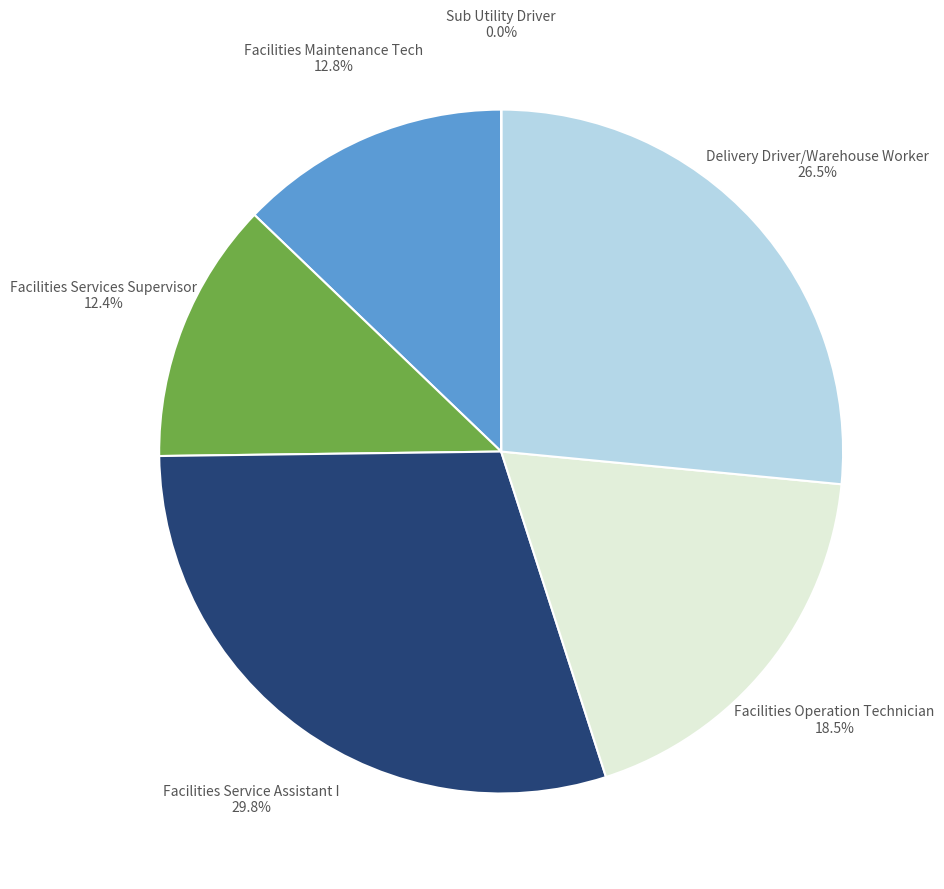

Between Facilities Operation Technician and Facilities Service Assistant I, which is larger?

Facilities Service Assistant I